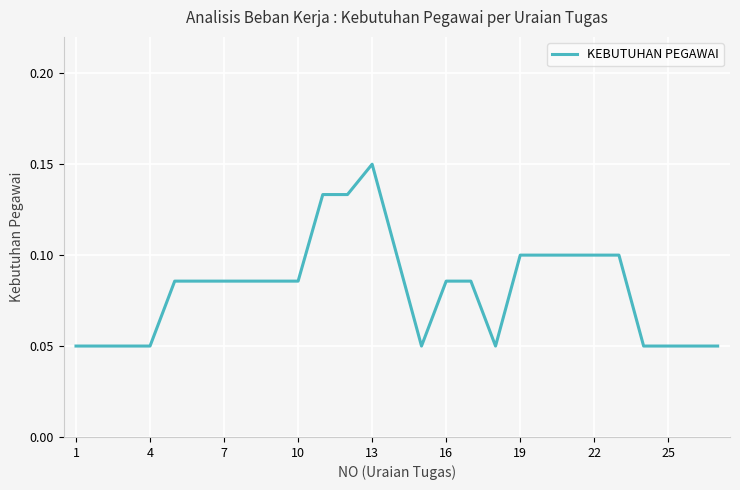

Which category has the highest value across all series?

13